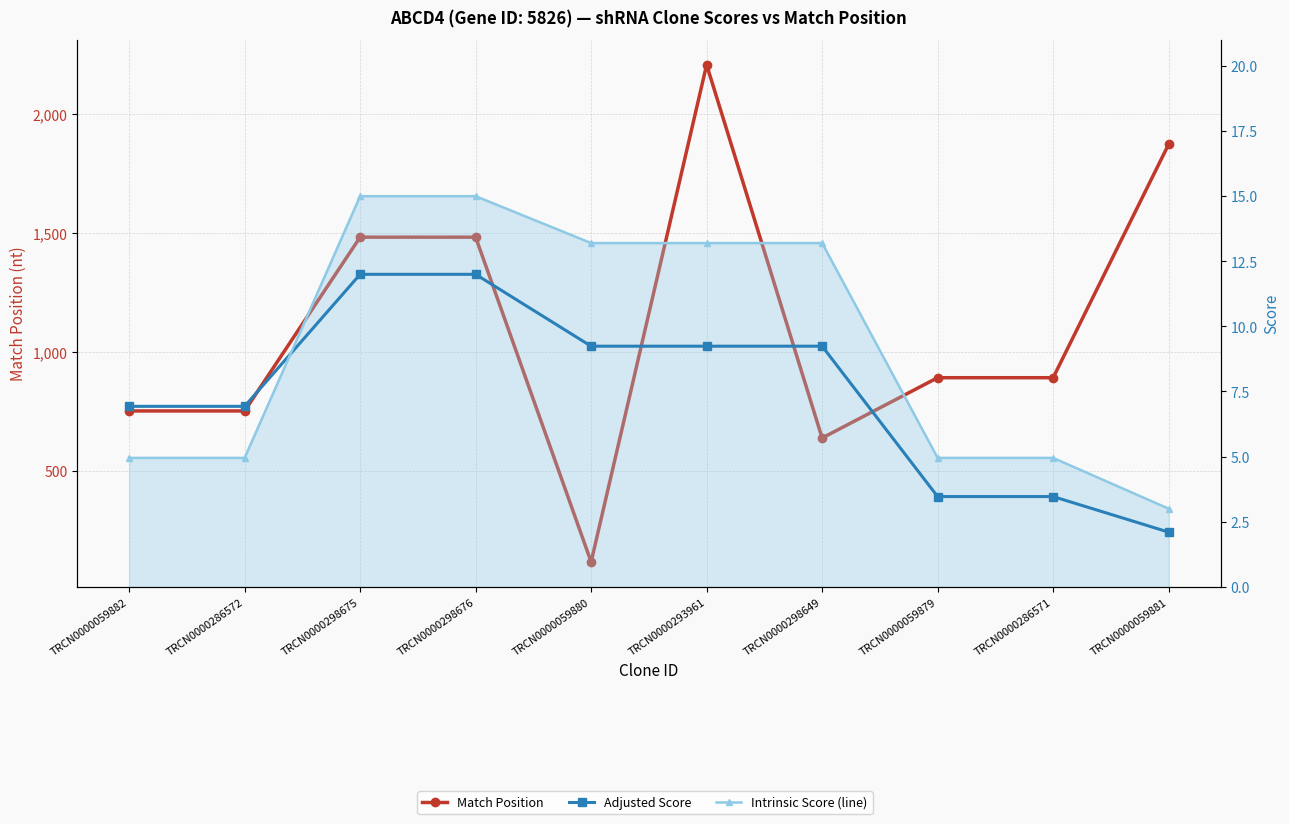

Is the value of Adjusted Score at TRCN0000286572 greater than the value of Intrinsic Score (line) at TRCN0000059880?

No